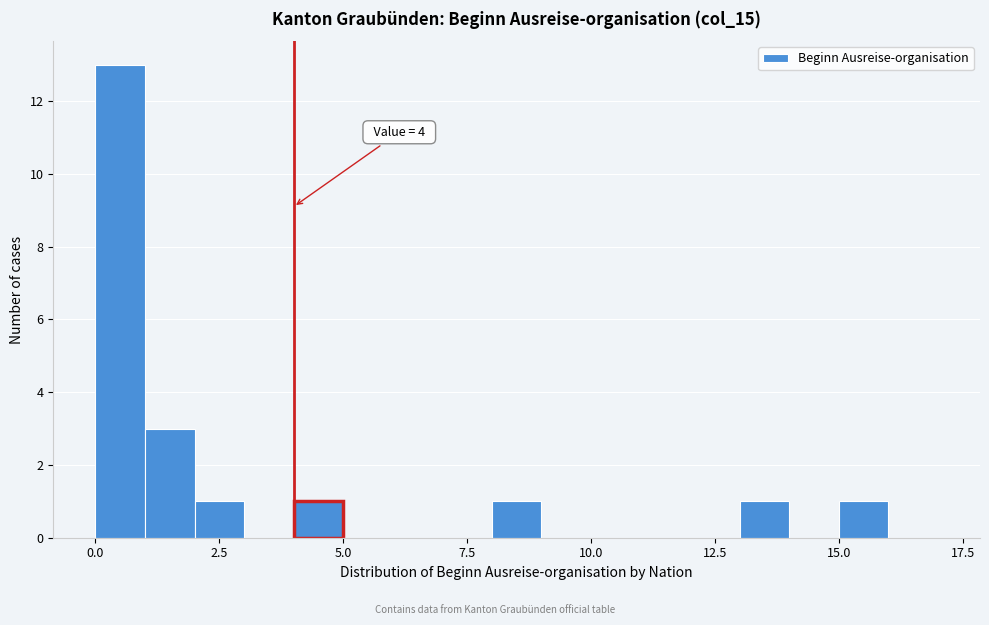

Around what value on the x-axis is the tallest bar? Give the approximate position of its centre, as read against the axis.

0.5